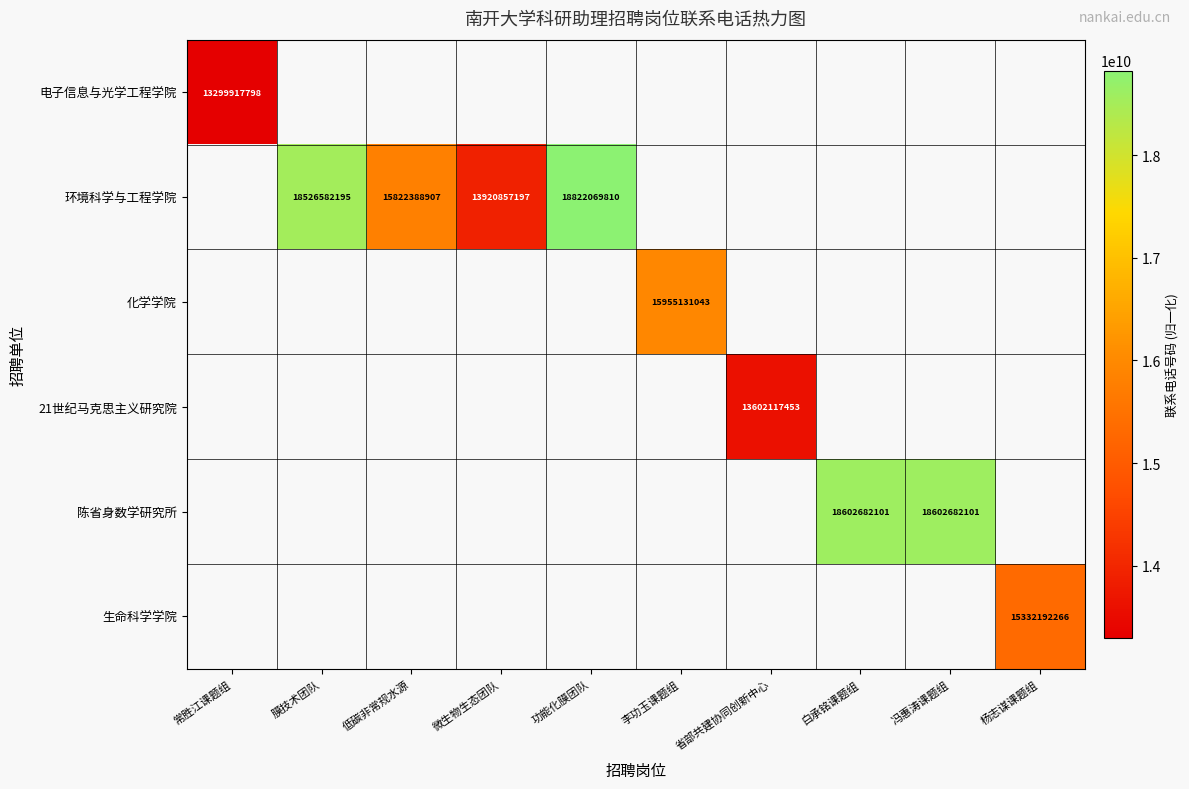

How many categories are shown in the chart?

10